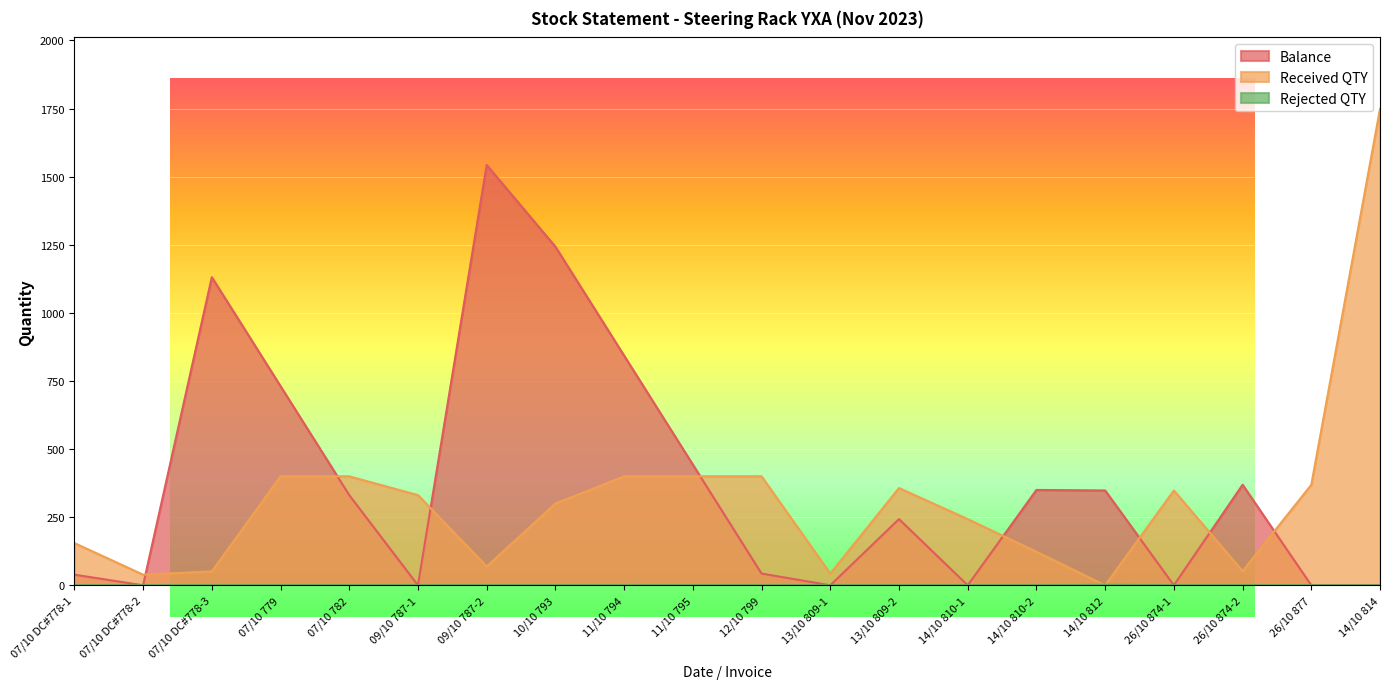

What is the label of the 10th point from the left?

11/10 795